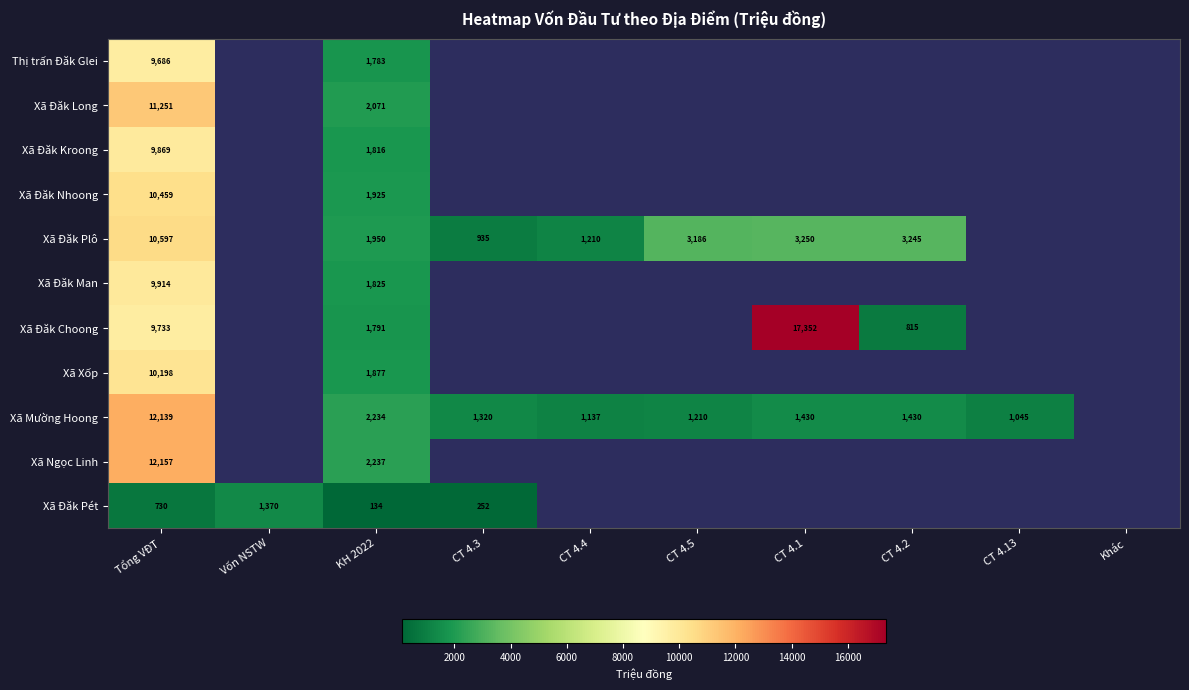

Which has a higher value, Khác or CT 4.5?

CT 4.5